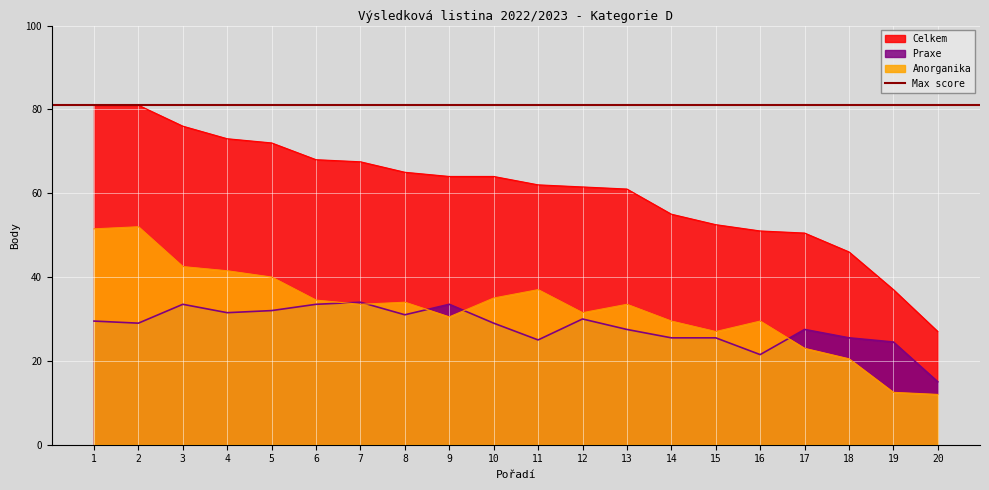

What is the difference between the maximum and minimum values in the Celkem series?

54.0